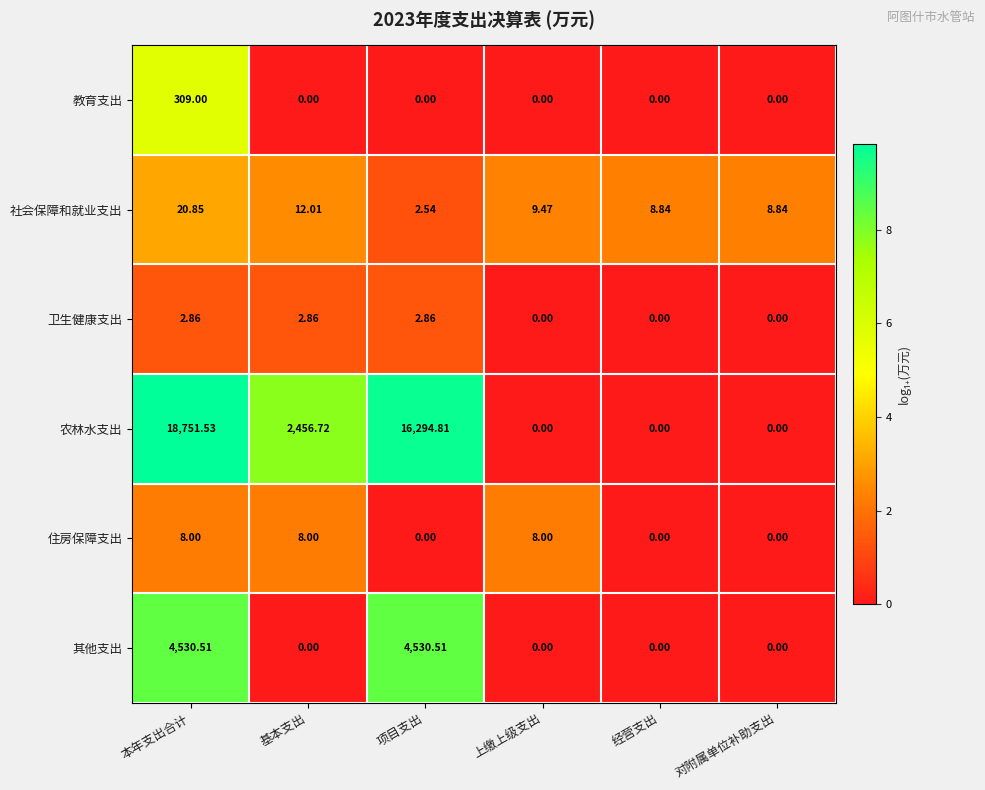

At 本年支出合计, list the series in order from largest to smallest.

农林水支出, 其他支出, 教育支出, 社会保障和就业支出, 住房保障支出, 卫生健康支出